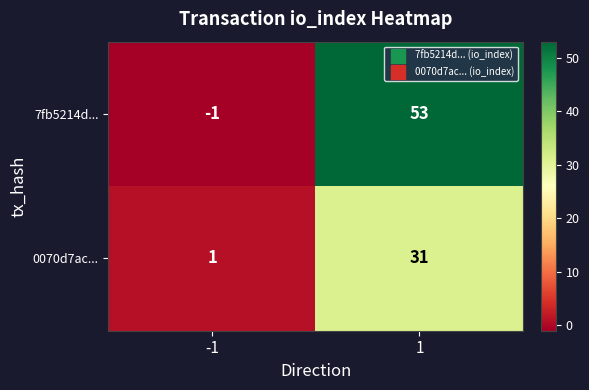

Reading left to right, what are all the values shown in this chart?

7fb5214d...: -1=-1	1=53
0070d7ac...: -1=1	1=31